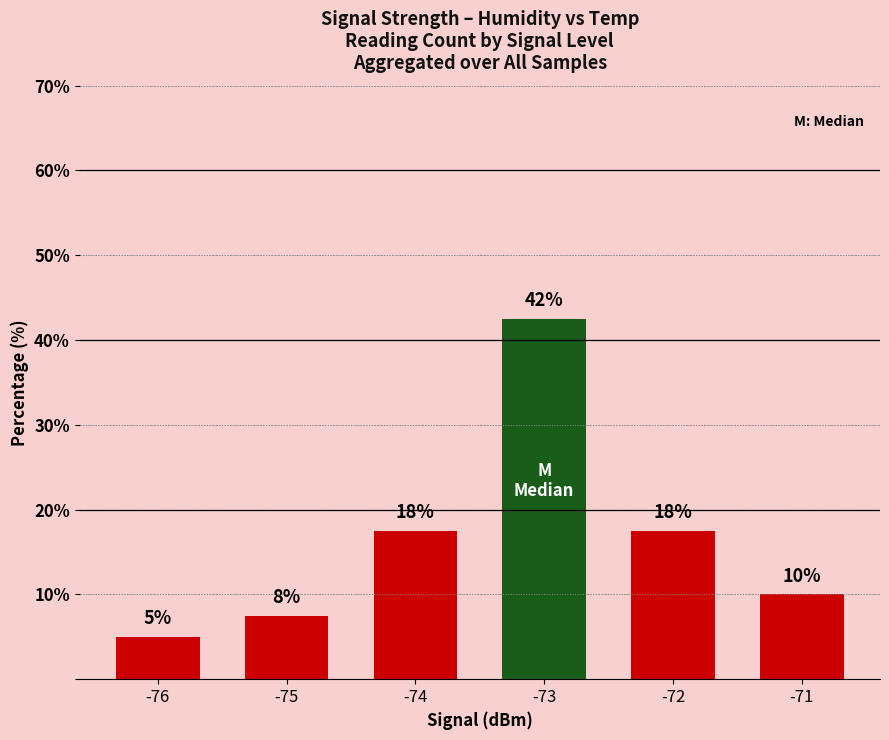

What is the difference between the values at -76 and -74?

12.5